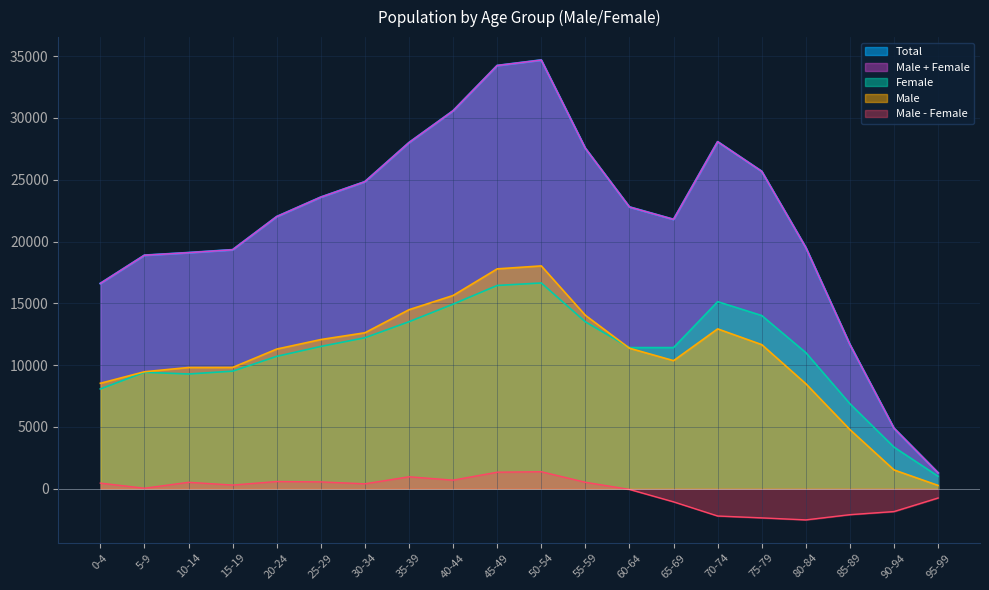

Does the chart display data point markers on the line(s)?

No